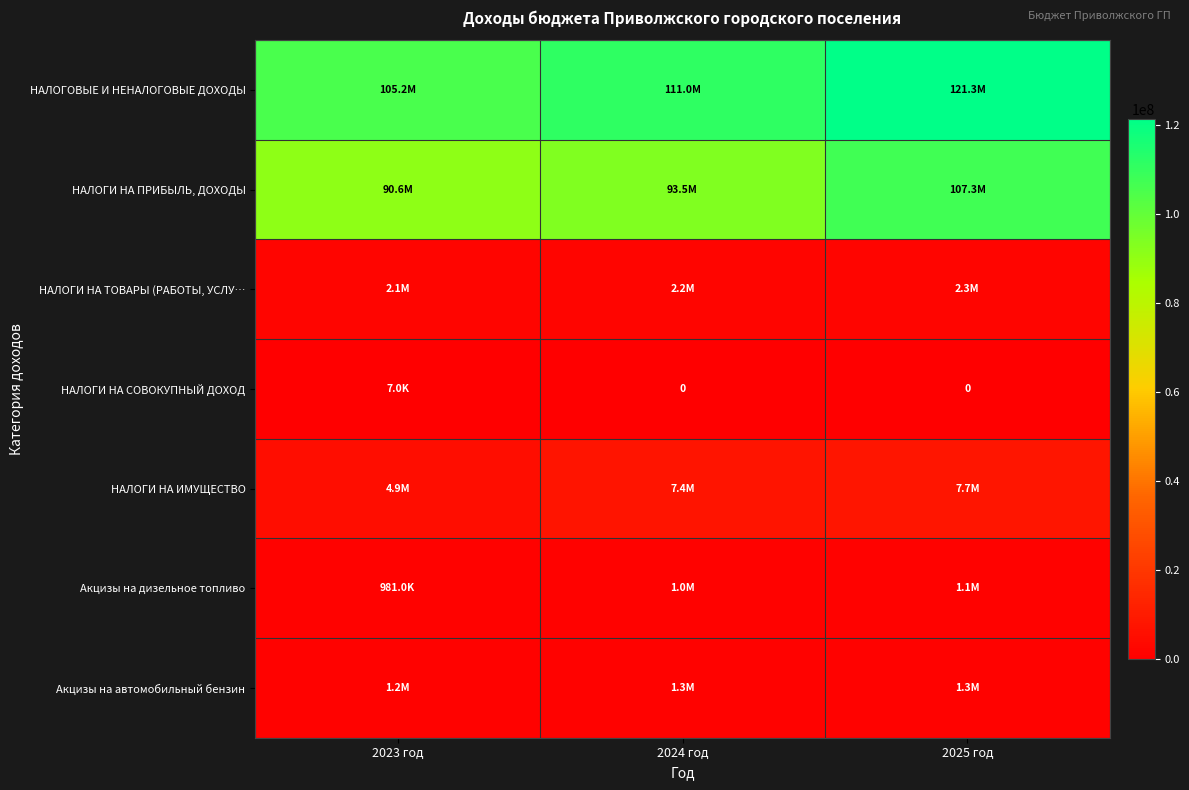

What is the difference between the highest and lowest values at 2024 год?

111039830.0